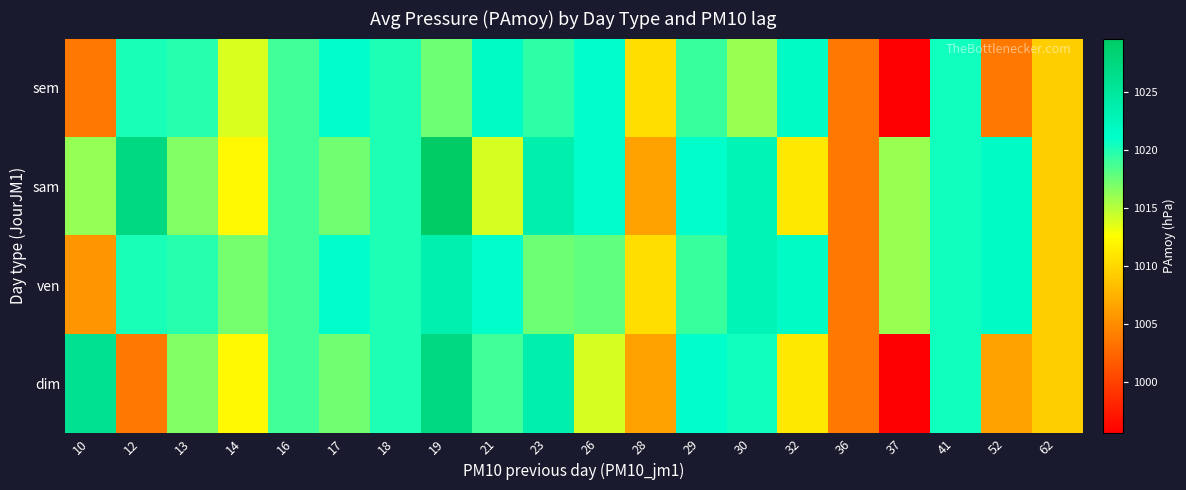

List the series in order of their peak value, lowest first.

sem, ven, dim, sam